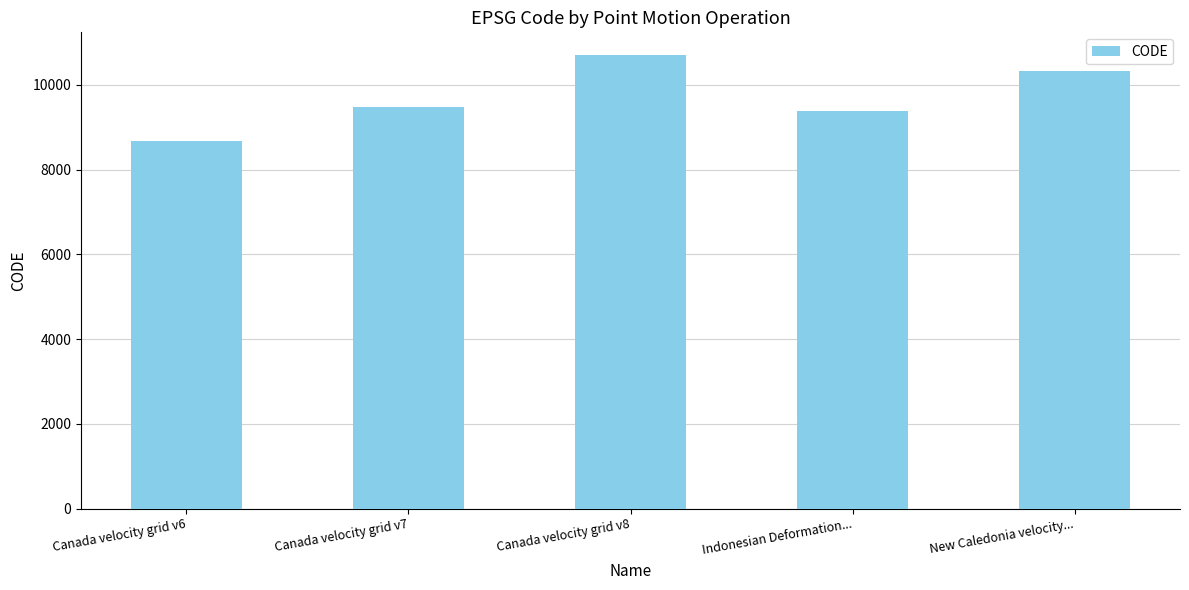

What is the label of the 5th bar from the right?

Canada velocity grid v6